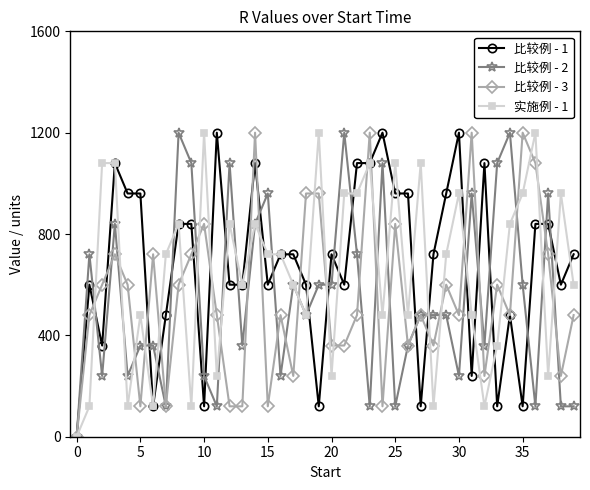

At how many categories does at least one series exceed 892?

30